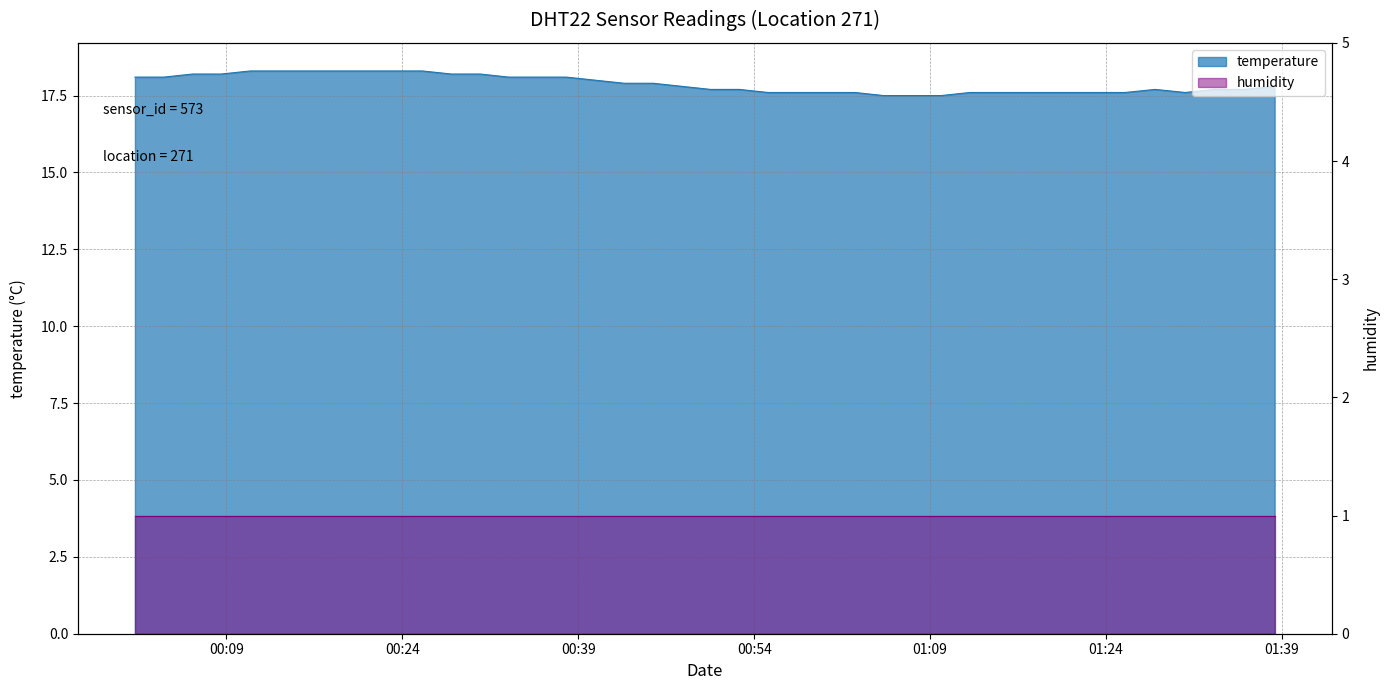

What is the ratio of the value at 2022-08-06T00:55:11 to the value at 2022-08-06T00:40:27?

1.0